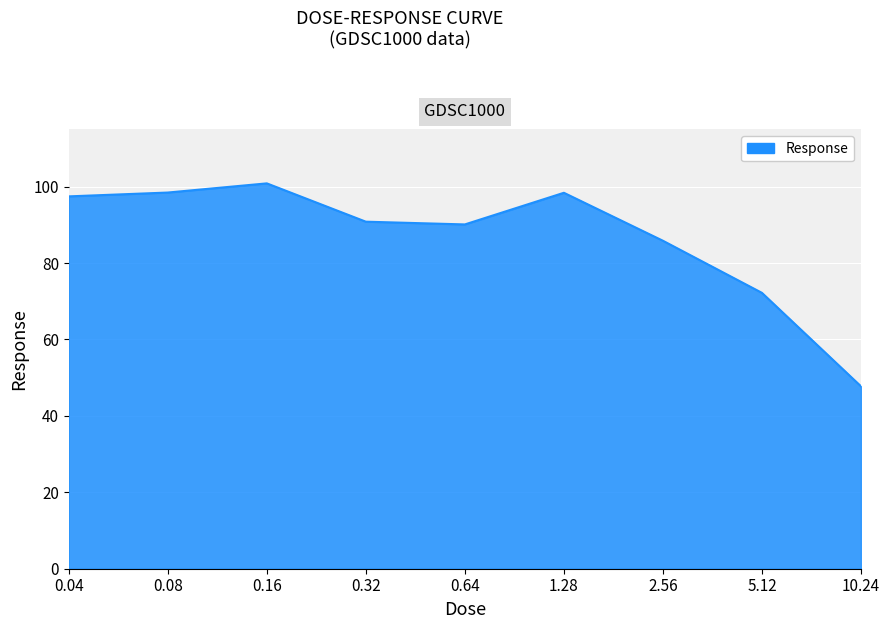

What is the difference between the values at 0.16 and 0.64?

10.7